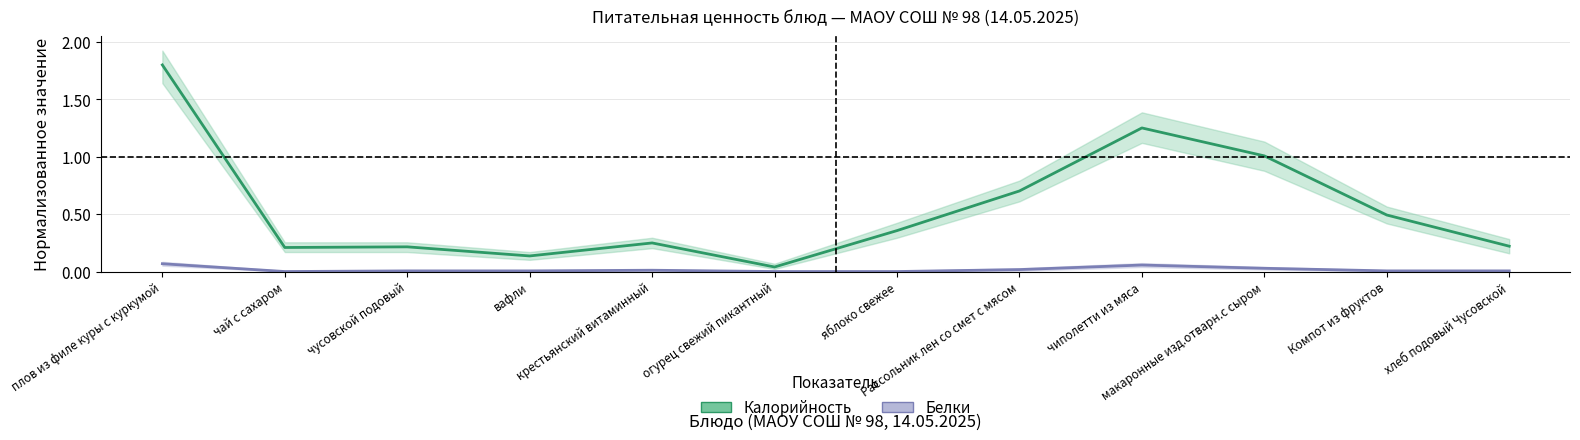

Count the number of categories in the chart.

12